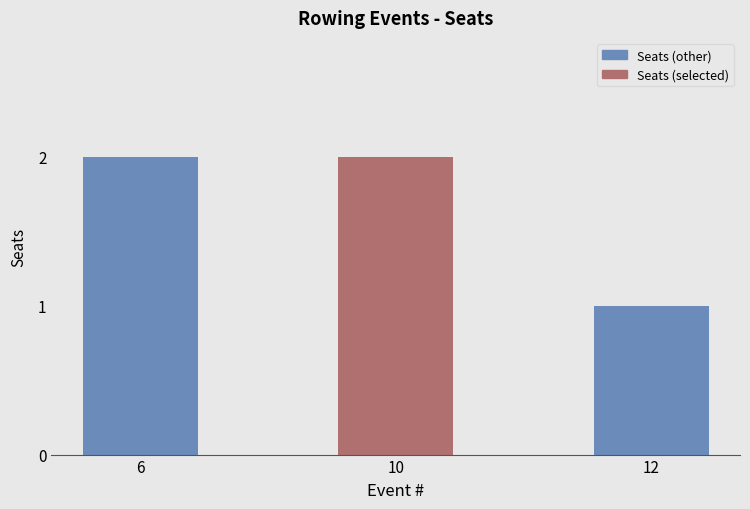

Is it true that the value at 10 is 1?

False